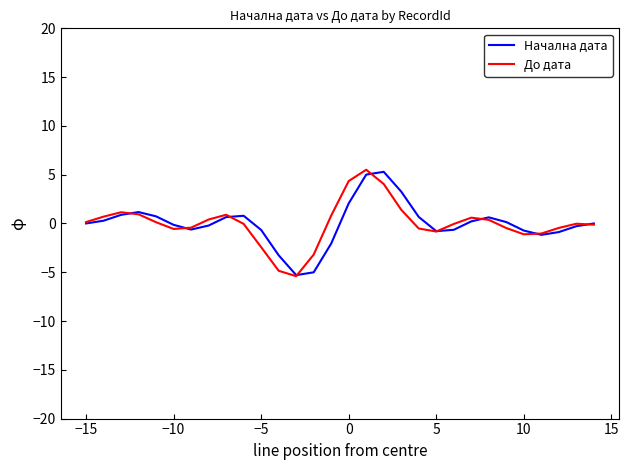

What is the maximum value for До дата?

5.5